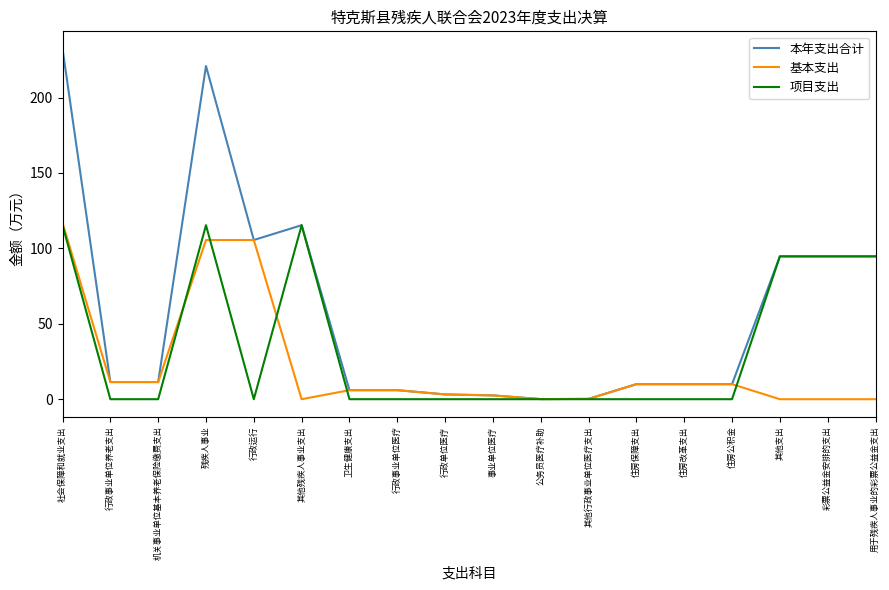

List the series in order of their overall mean, highest first.

本年支出合计, 项目支出, 基本支出